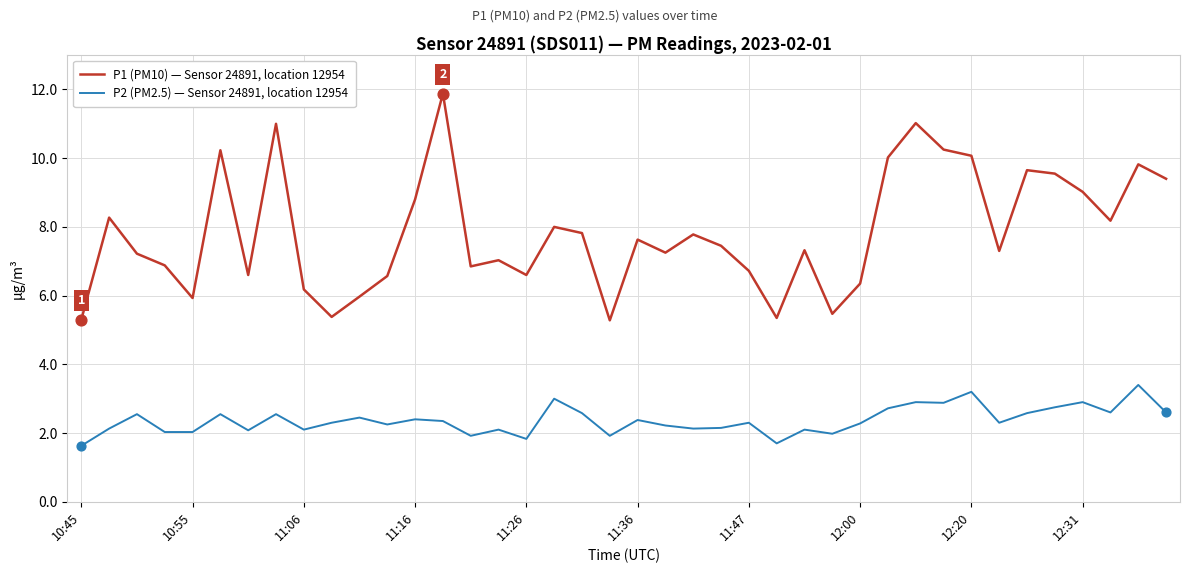

Which series has the largest total across all categories?

P1 (PM10) — Sensor 24891, location 12954